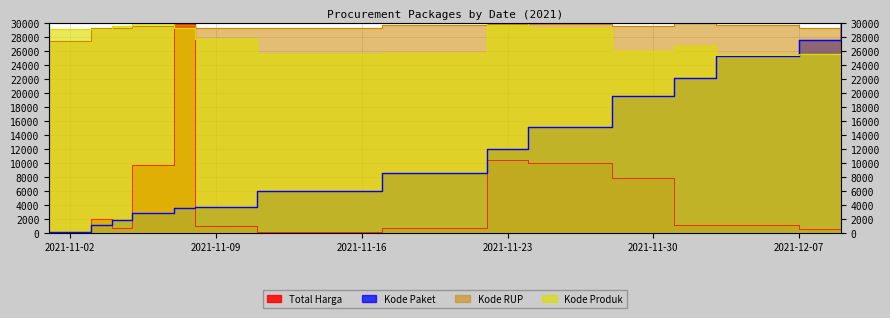

The Kode Paket series shows 2898.6 at 2021-11-17. True or false?

False